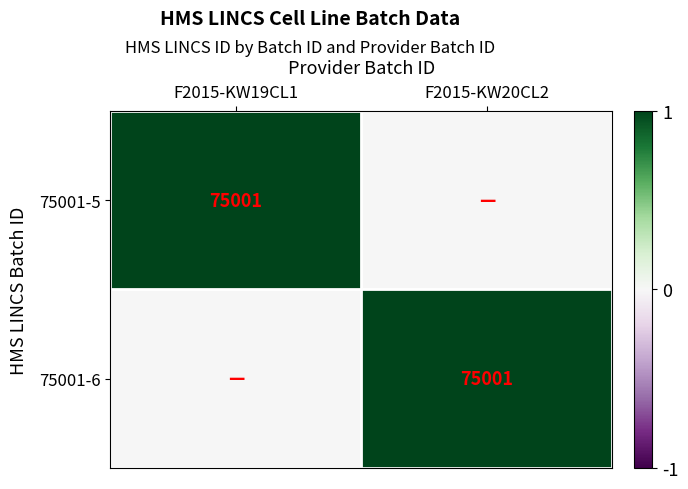

The 75001-5 series shows 75001 at F2015-KW19CL1. True or false?

True